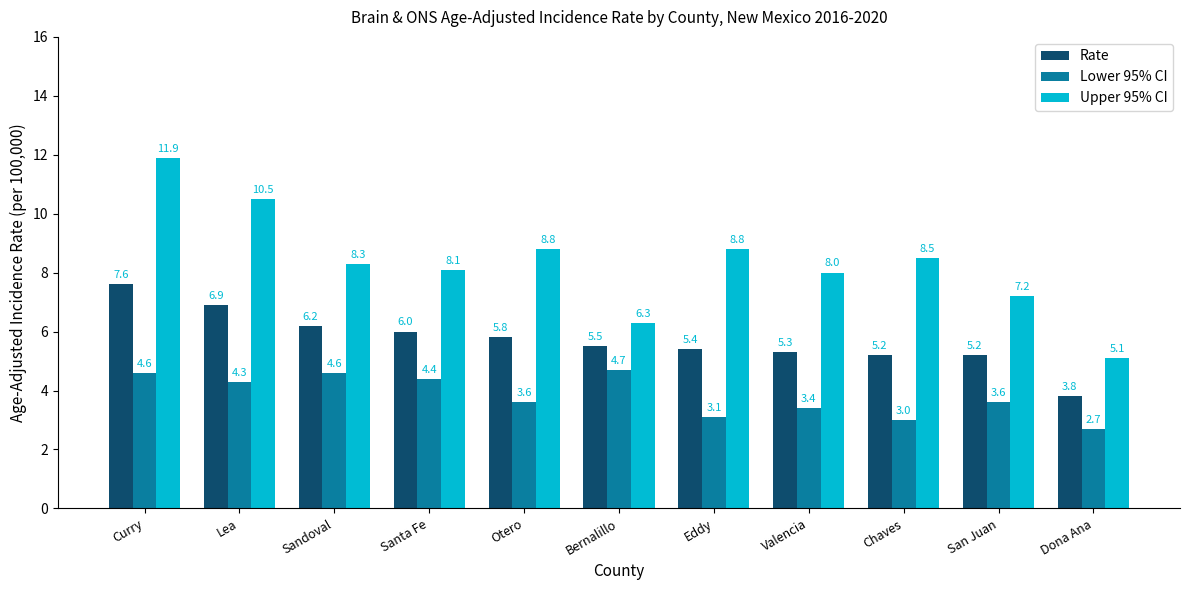

Where does the Upper 95% CI series first go above 8?

Curry